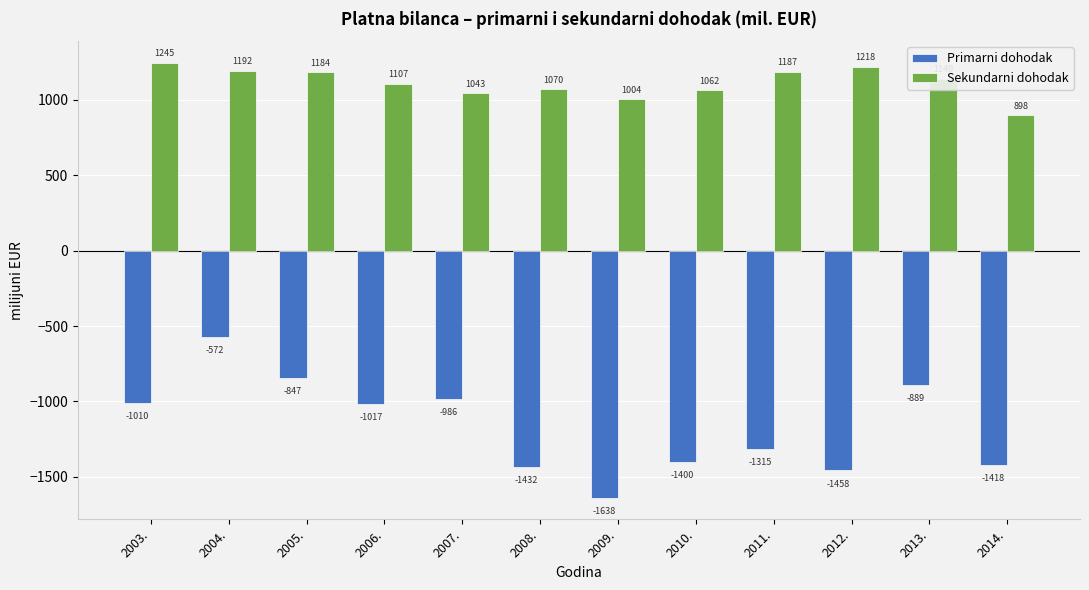

Which series has the largest range (max minus min)?

Primarni dohodak